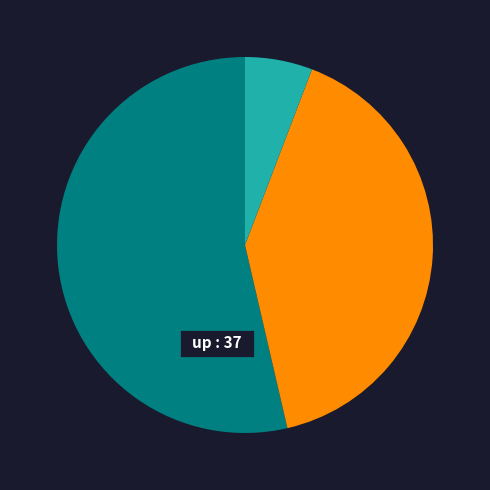

To the nearest percent, what portion does up represent?

54%